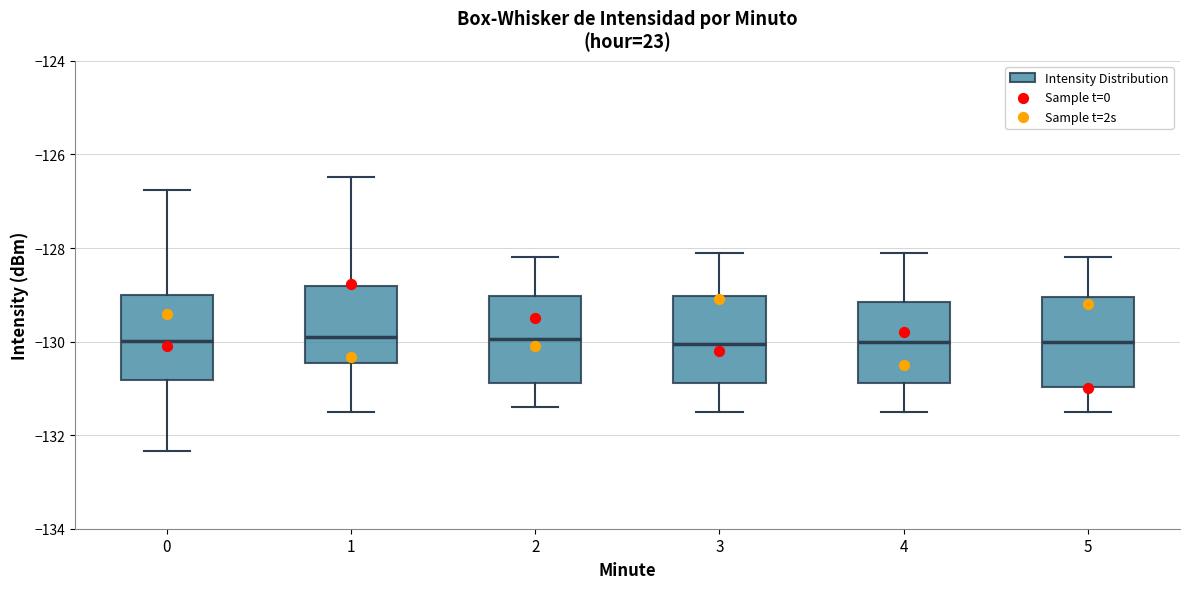

Reading left to right, read every box against the y-axis: the position of its median line, the range the box covers, and the ends of its whiskers. The values are not printed on the chart, so give them approximately, as read against the axis.

0: median -130.0, box -130.8 to -129.0, whiskers -132.4 to -126.8
1: median -129.8, box -130.4 to -128.8, whiskers -131.4 to -126.4
2: median -130.0, box -130.8 to -129.0, whiskers -131.4 to -128.2
3: median -130.0, box -130.8 to -129.0, whiskers -131.4 to -128.0
4: median -130.0, box -130.8 to -129.2, whiskers -131.4 to -128.0
5: median -130.0, box -131.0 to -129.0, whiskers -131.4 to -128.2